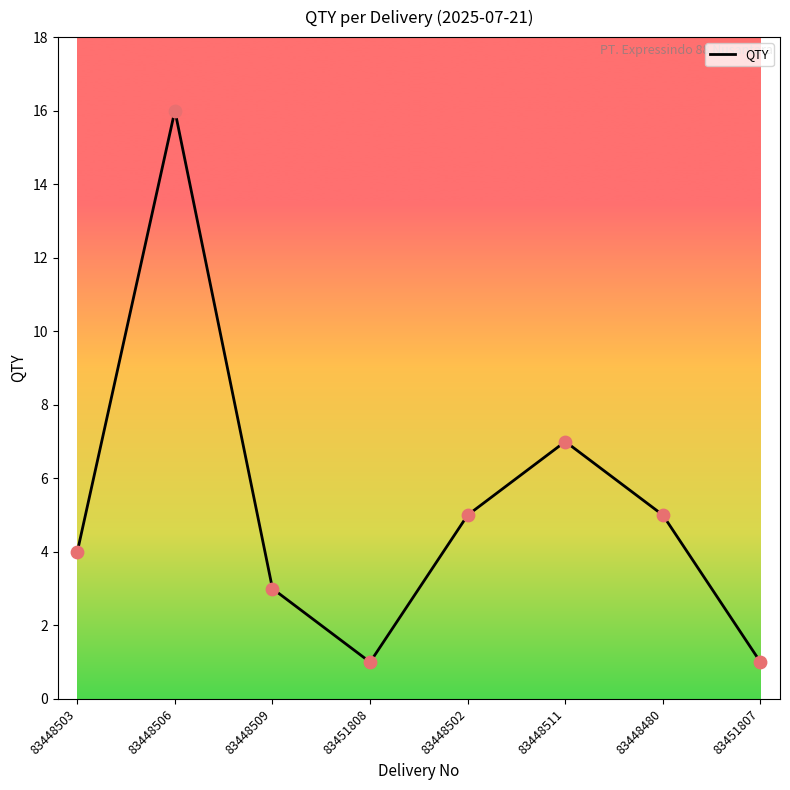

Which has a higher value, 83448480 or 83448503?

83448480